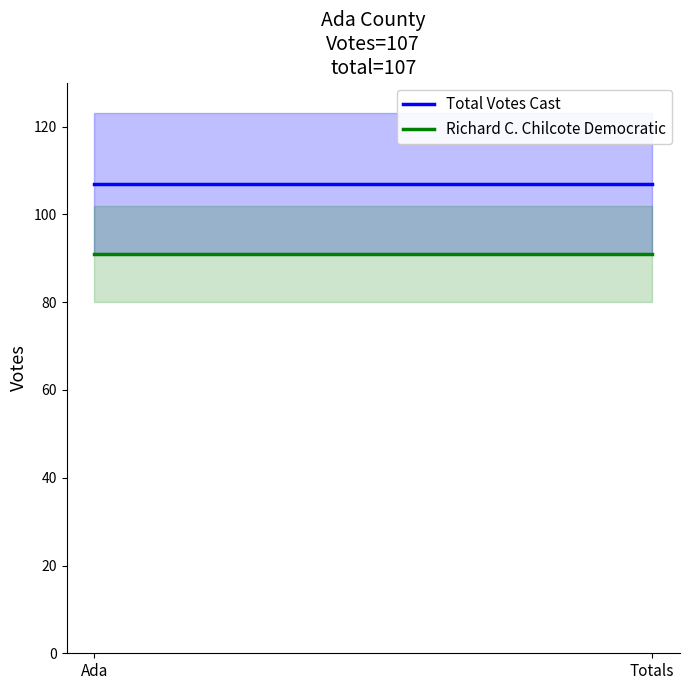

Which series has the largest range (max minus min)?

Total Votes Cast